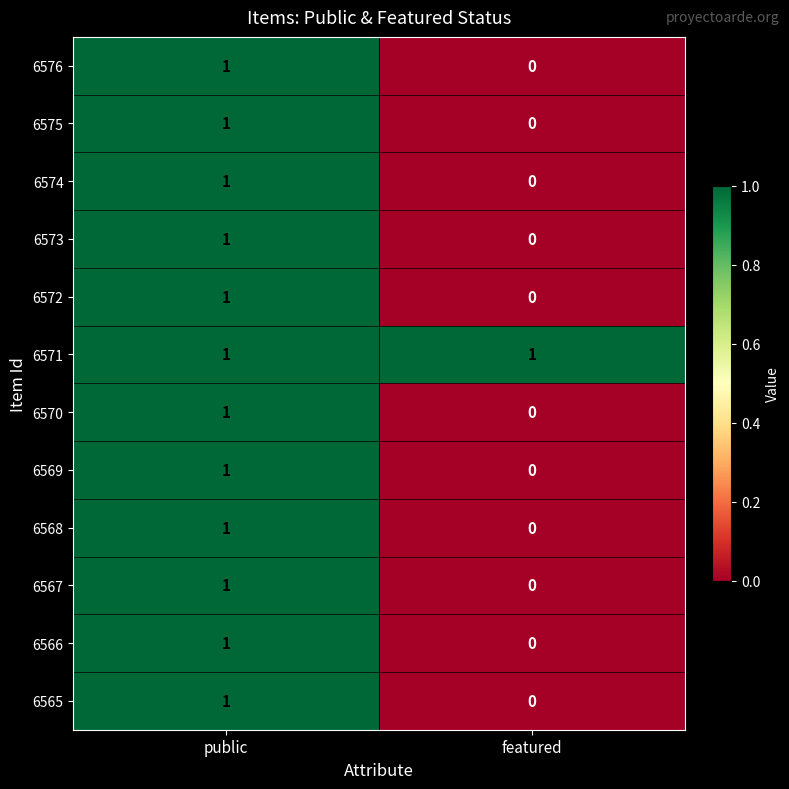

Is it true that 6573 equals 0 at featured?

True